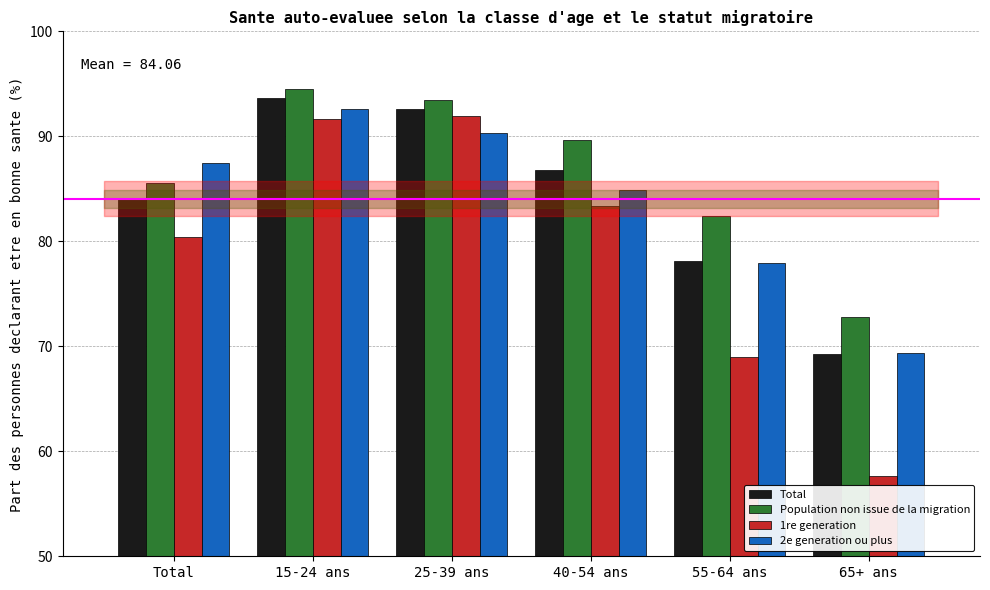

The 2e generation ou plus series shows 136.5 at 55-64 ans. True or false?

False